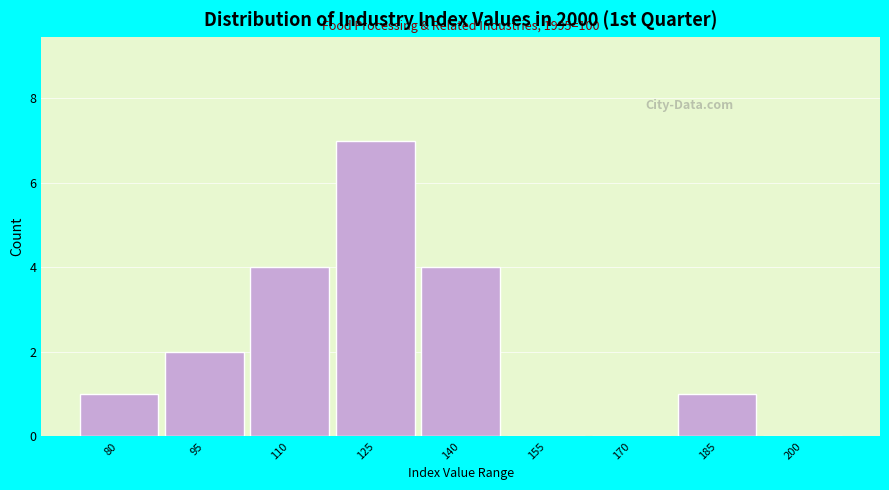

Reading right to left, extract all data points from this chart.

200=0	185=1	170=0	155=0	140=4	125=7	110=4	95=2	80=1